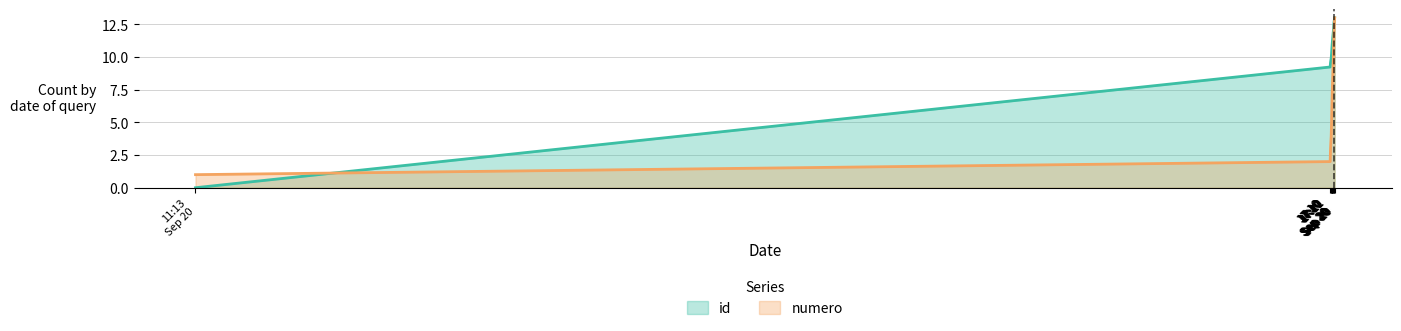

At how many categories does at least one series exceed 2?

12